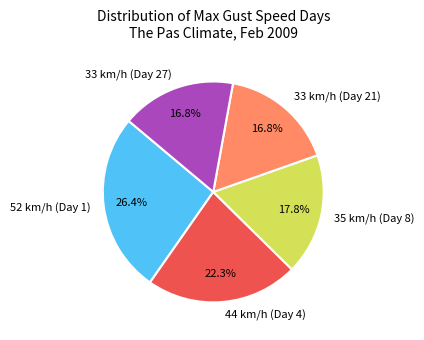

Do 33 km/h (Day 27) and 52 km/h (Day 1) together represent more than half of the pie?

No